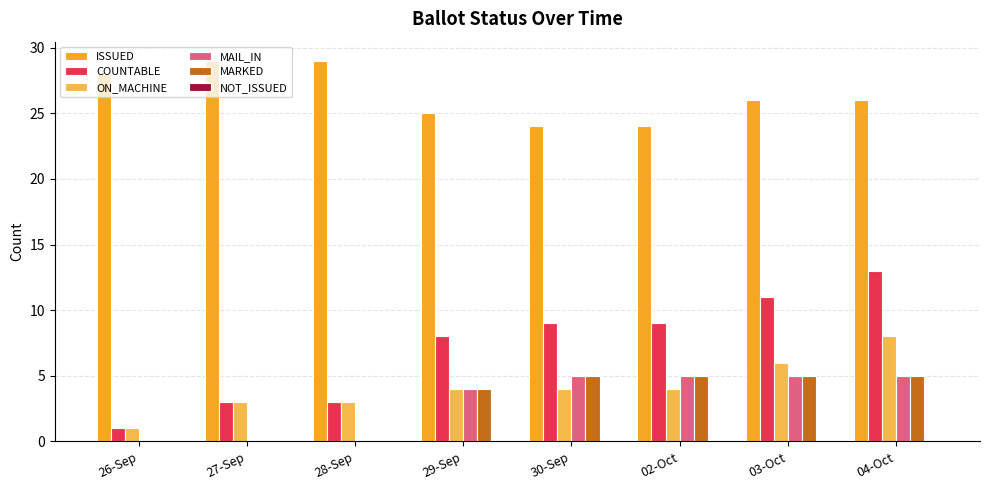

How many distinct data groups are displayed?

5